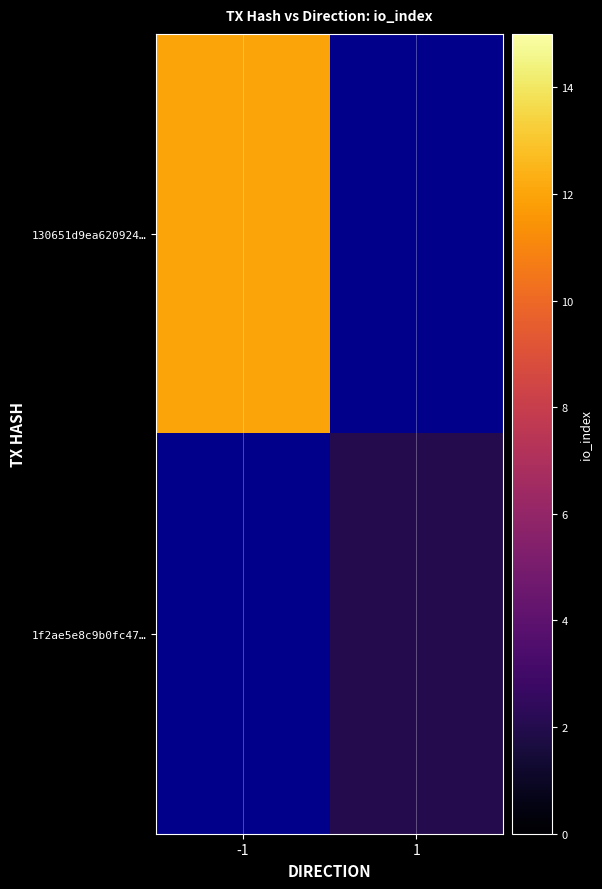

Which has a higher value, -1 or 1?

1